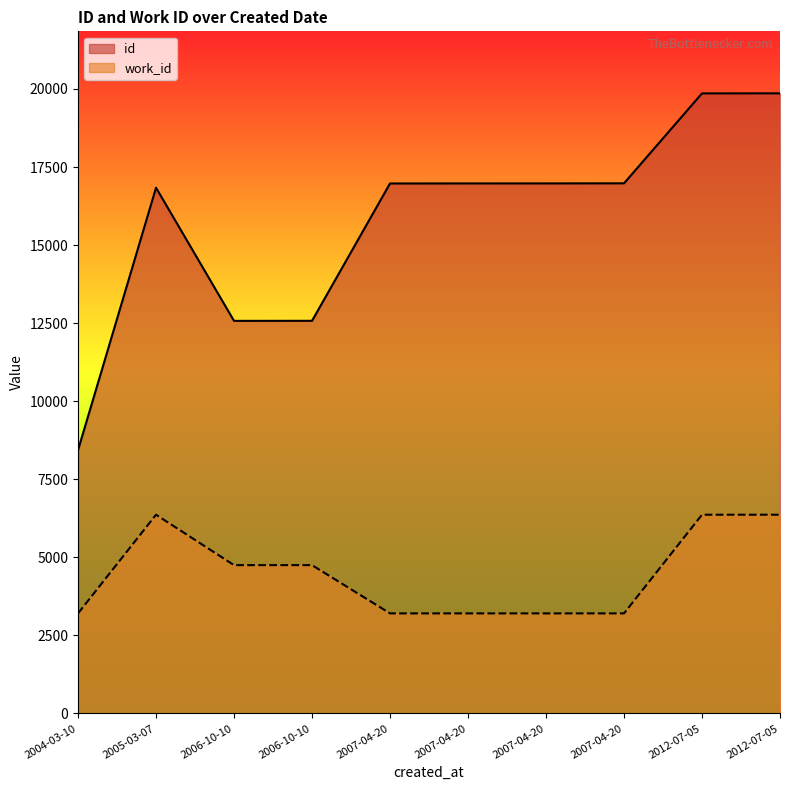

What is the average value of the id series?

15804